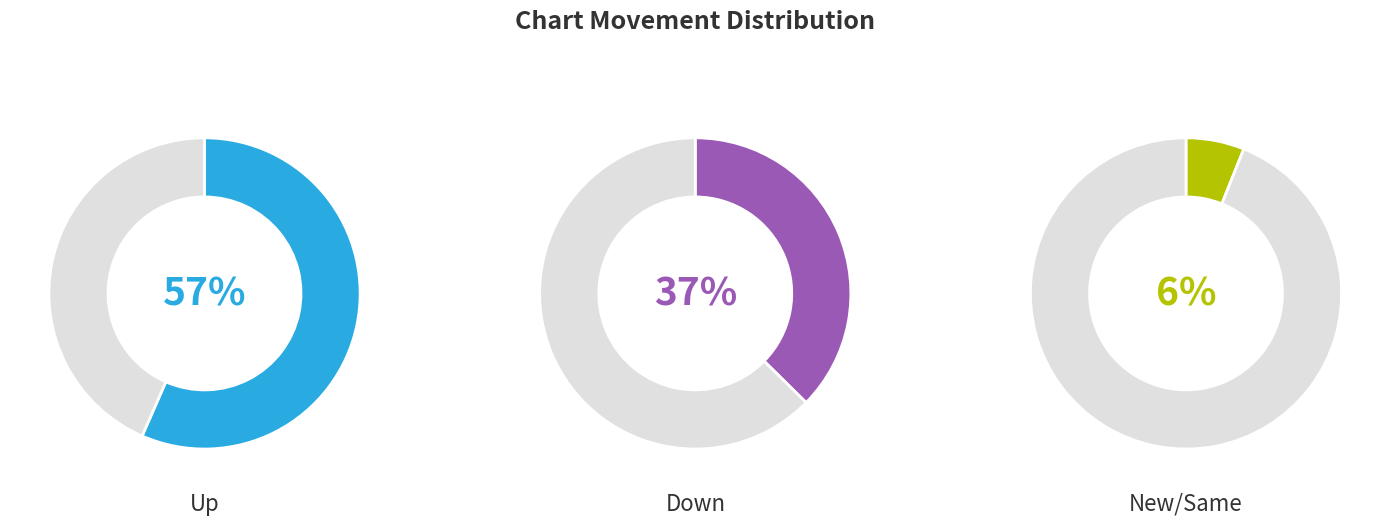

Which category has the biggest portion of the pie?

up